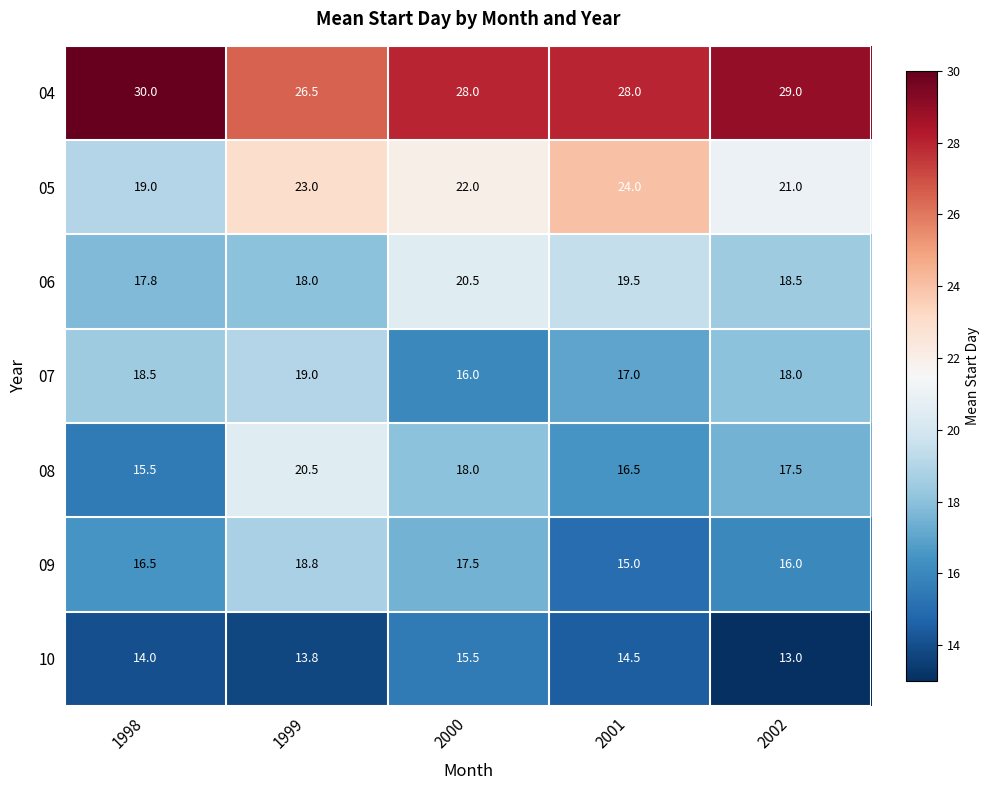

What is the spread (max minus min) of values at 1999?

12.7